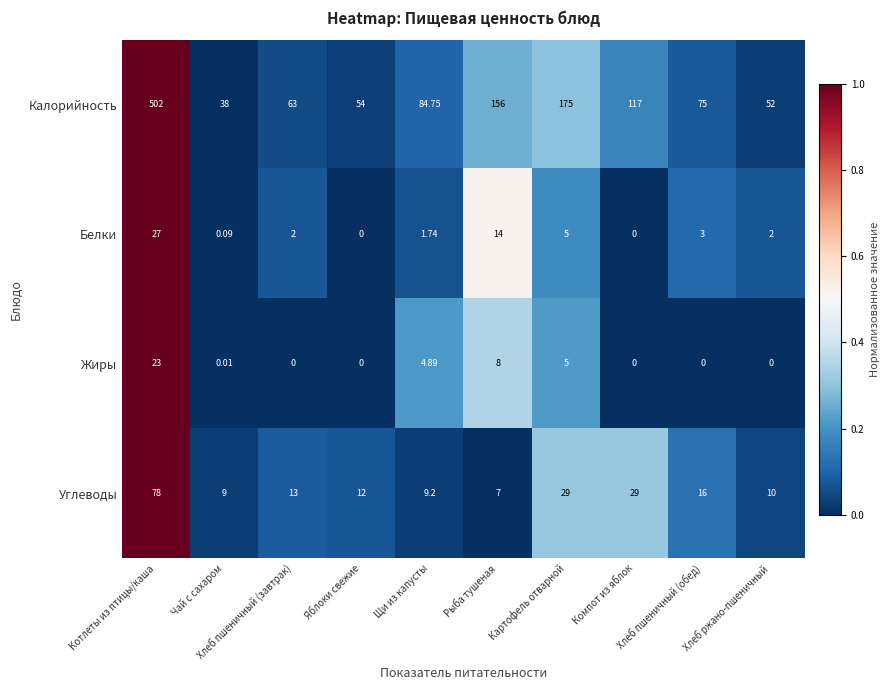

Which series has the widest spread of values?

Калорийность